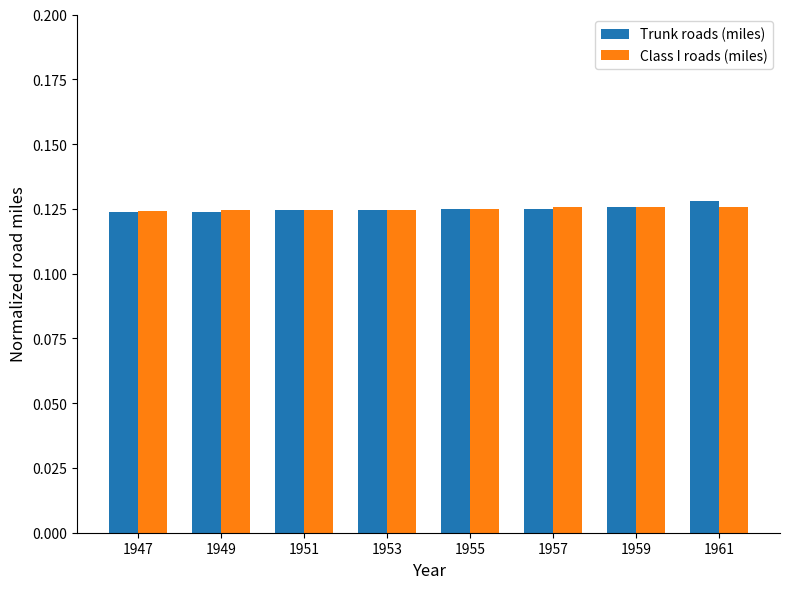

How many Class I roads (miles) values are between 0 and 1?

8